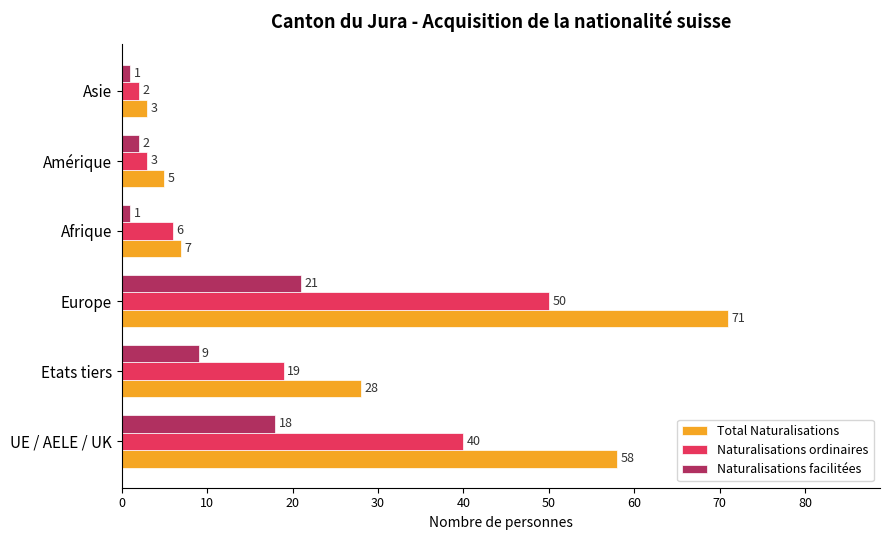

At which category is the sum across all series the highest?

Europe